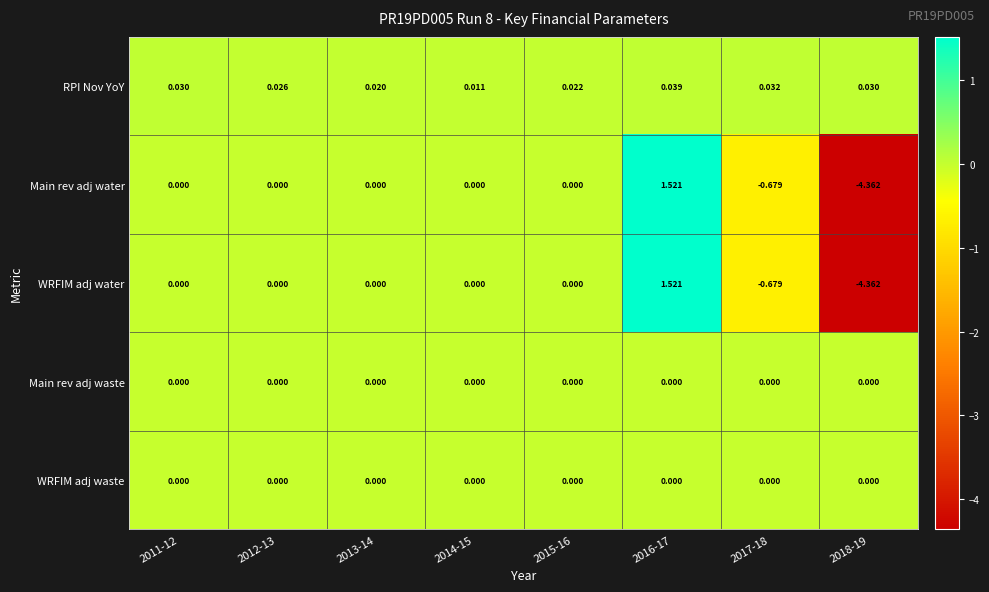

Which series has the largest total across all categories?

RPI Nov YoY